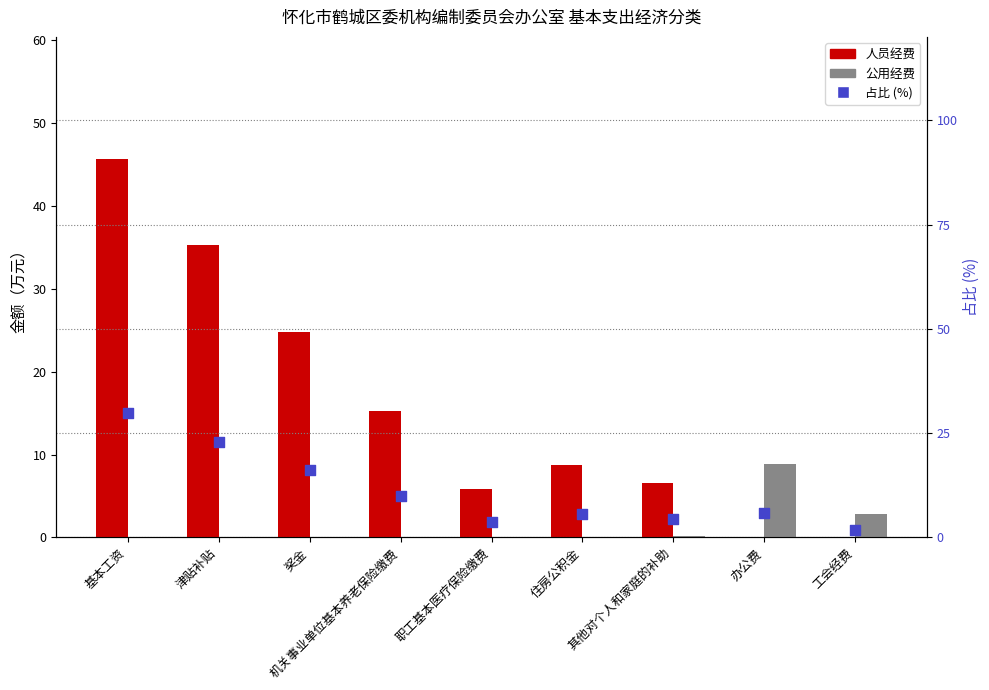

Which series contains the highest Y value?

人员经费